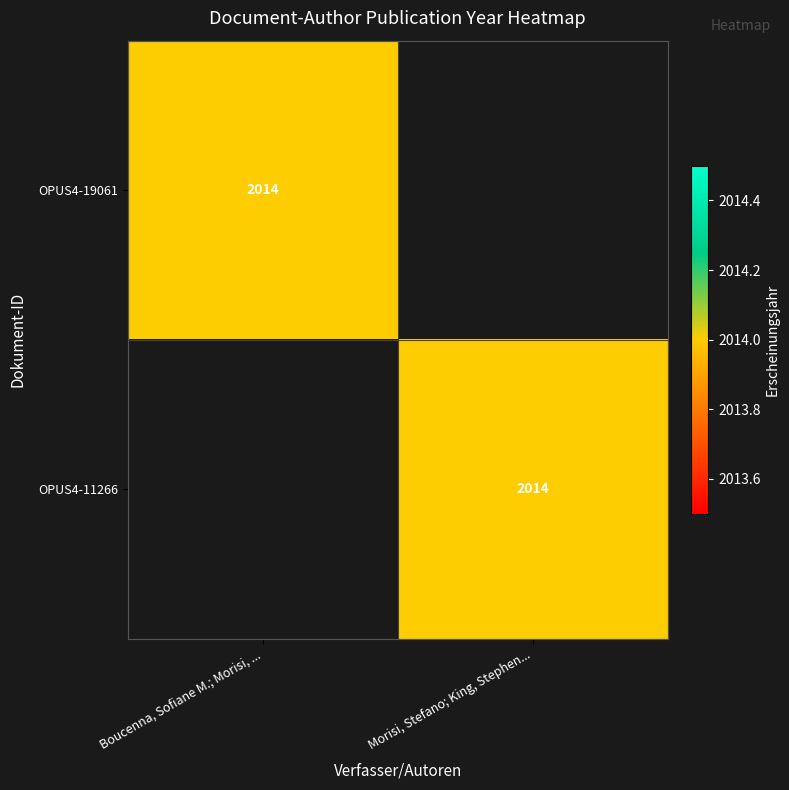

What is the total value across all series at Morisi, Stefano; King, Stephen...?

2014